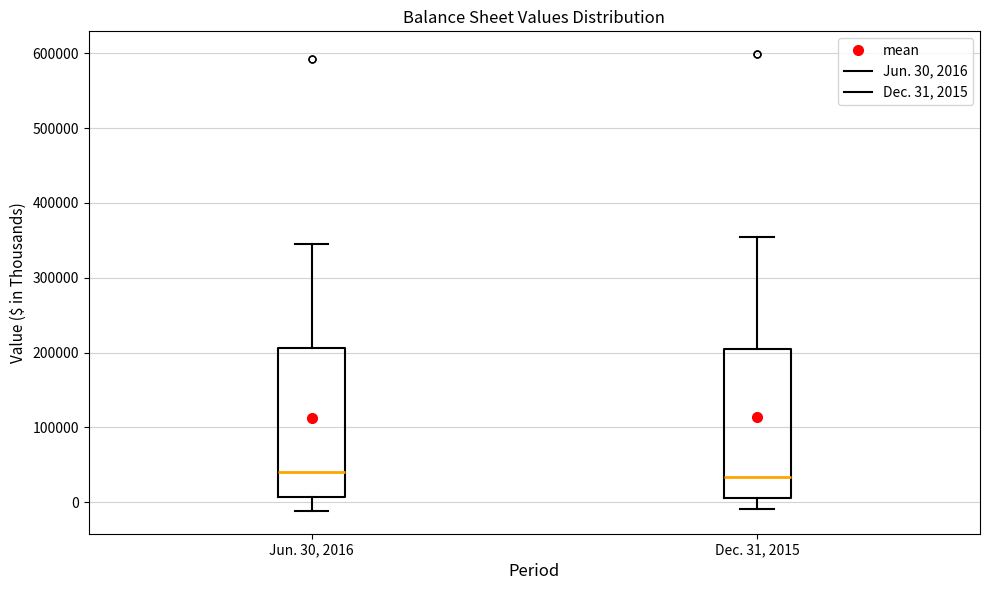

Reading left to right, transcribe this box plot: for each box, give where its median line is, the range the box spans, and where its two whiskers end, as read against the y-axis. The values are not printed on the chart, so give them approximately, as read against the axis.

Jun. 30, 2016: median 40000, box 10000 to 210000, whiskers -10000 to 340000
Dec. 31, 2015: median 30000, box 10000 to 200000, whiskers -10000 to 350000